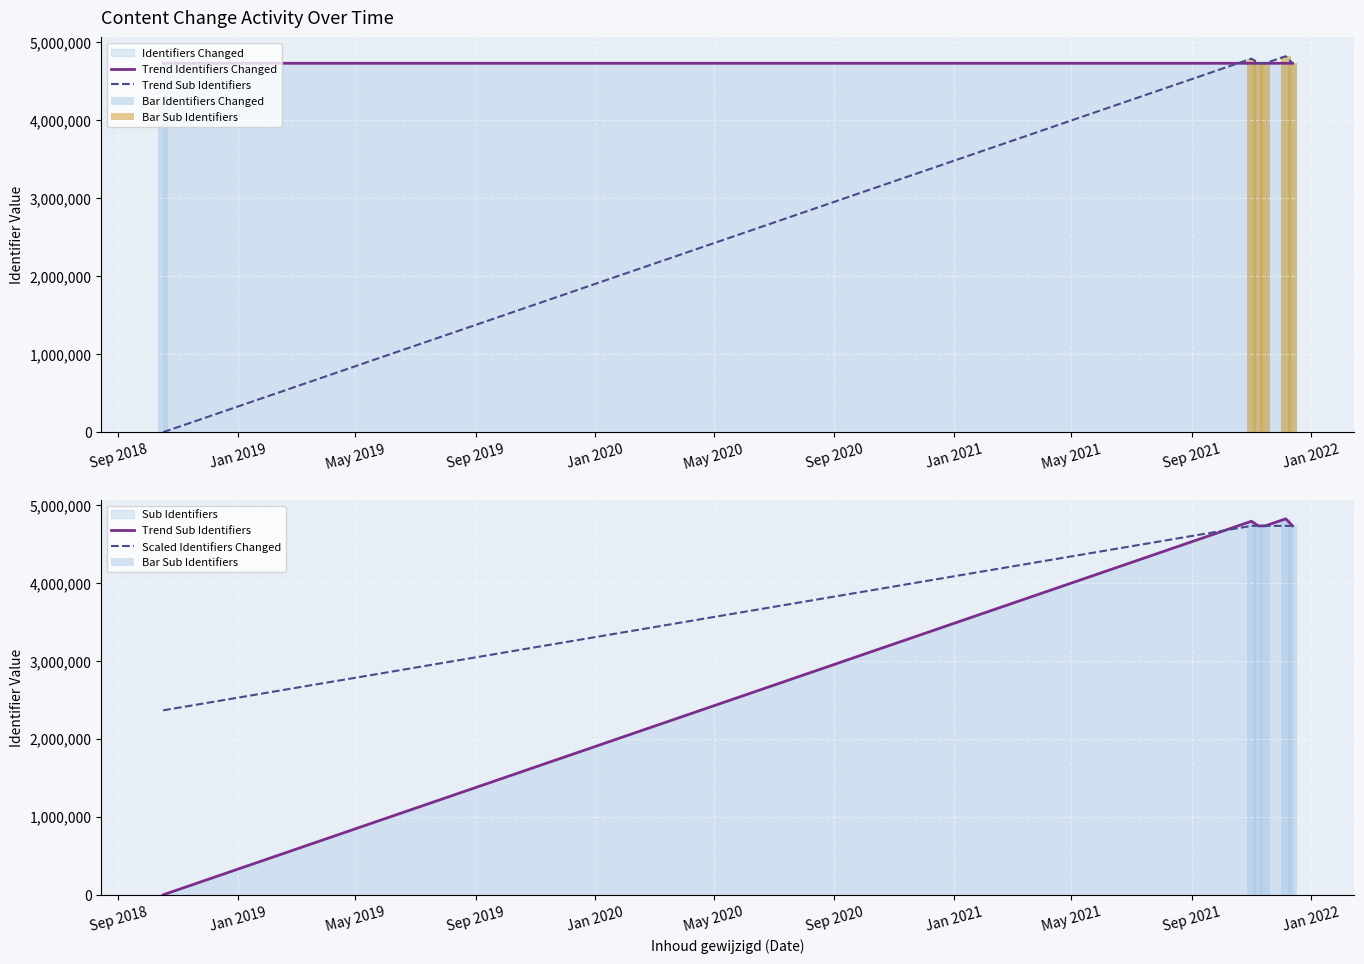

How many data points in Trend Identifiers Changed are less than 4731183?

3